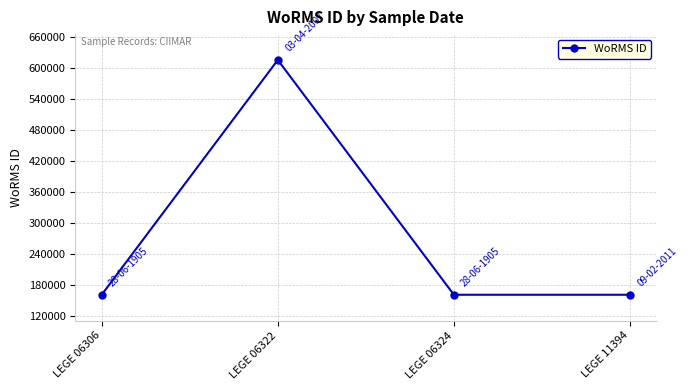

How many values are between 160572 and 614828?

4